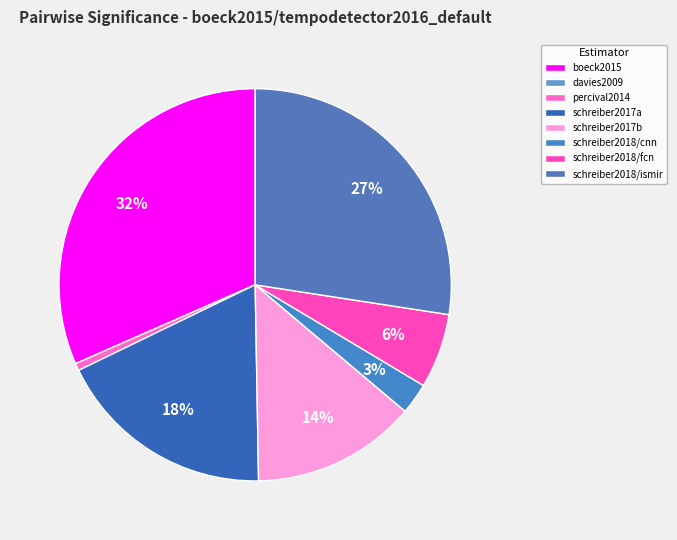

How many slices are in this pie chart?

8